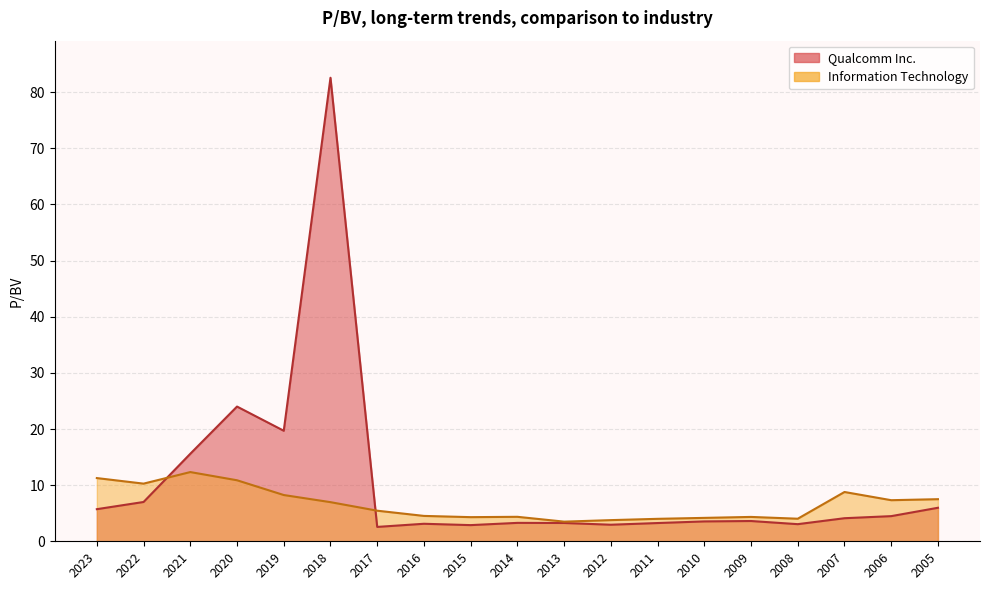

What is the difference between the Qualcomm Inc. values at 2008 and 2012?

0.1